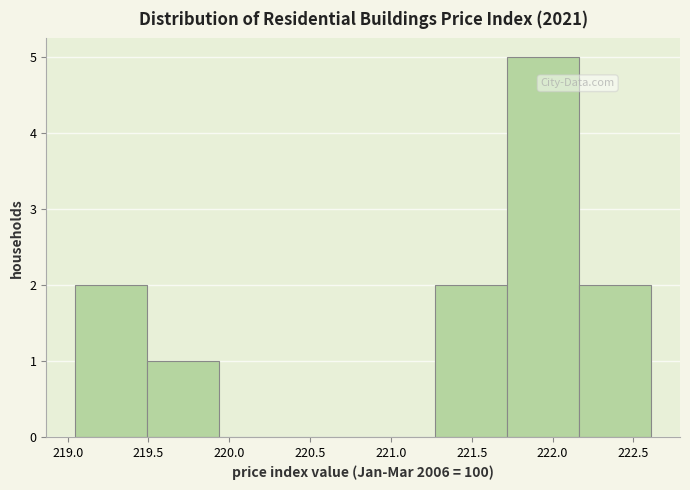

Reading left to right, list every bar in this chart as the range it spans on the x-axis followed by its height. Neither the bar edges nor the heights are printed on the chart, so give them approximately, as read against the axes.

219.05 to 219.50: 2
219.50 to 219.95: 1
219.95 to 220.40: 0
220.40 to 220.85: 0
220.85 to 221.25: 0
221.25 to 221.70: 2
221.70 to 222.15: 5
222.15 to 222.60: 2